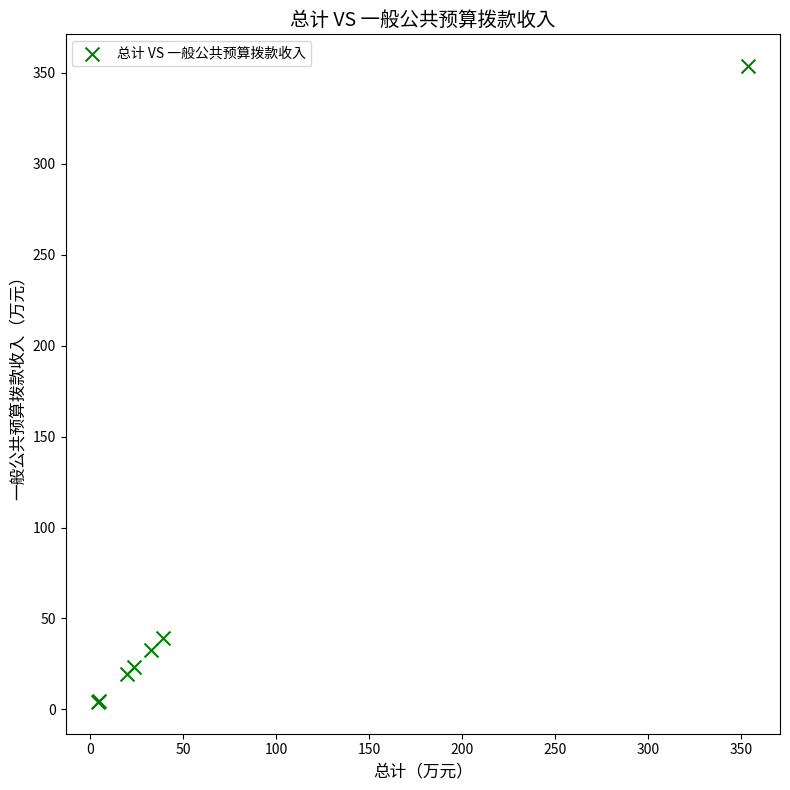

What Y value in the scatter plot is closest to 178?

39.2